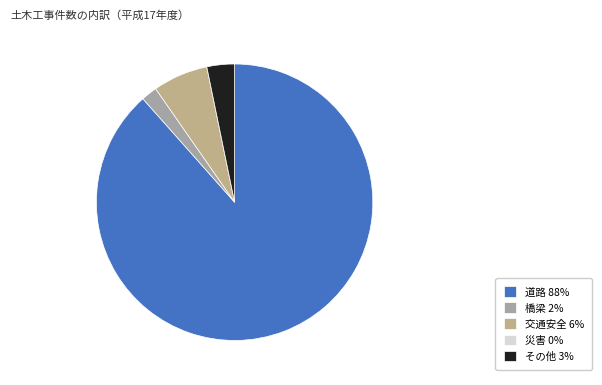

To the nearest percent, what portion does その他 represent?

3%